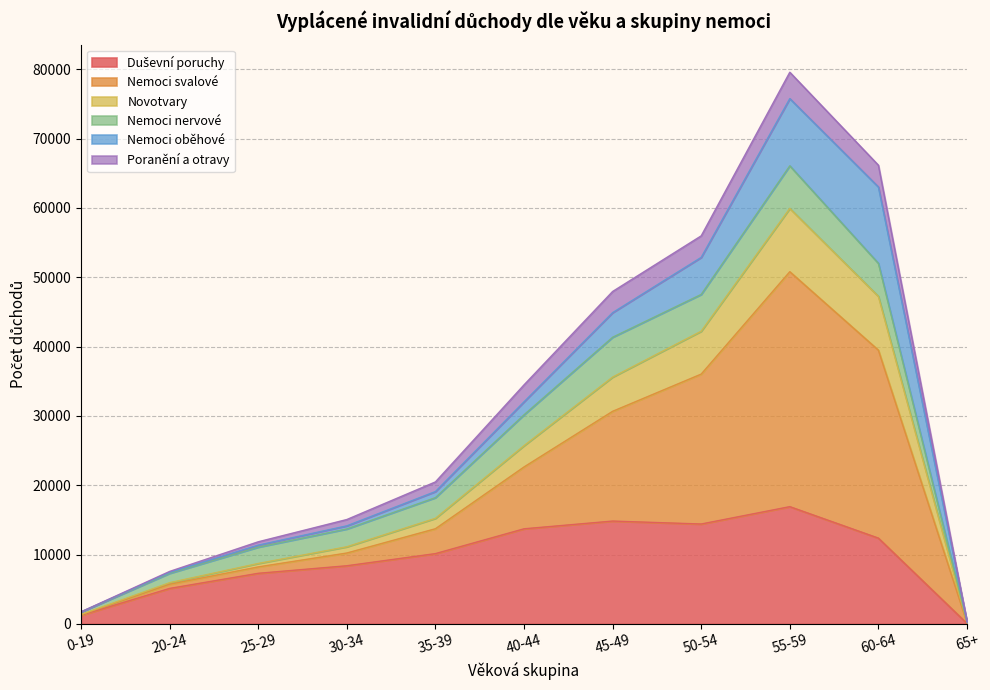

At how many categories does at least one series exceed 63813?

2